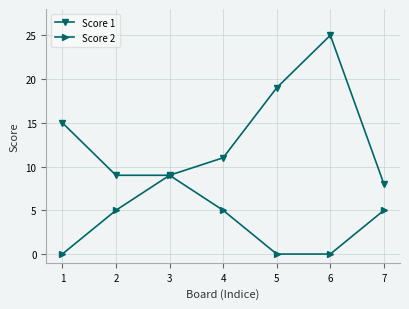

Which series has the largest range (max minus min)?

Score 1